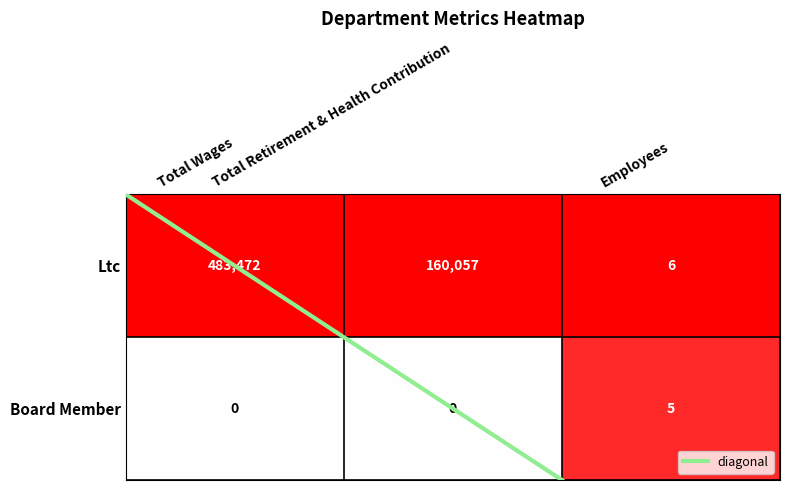

How many series are shown in this chart?

1